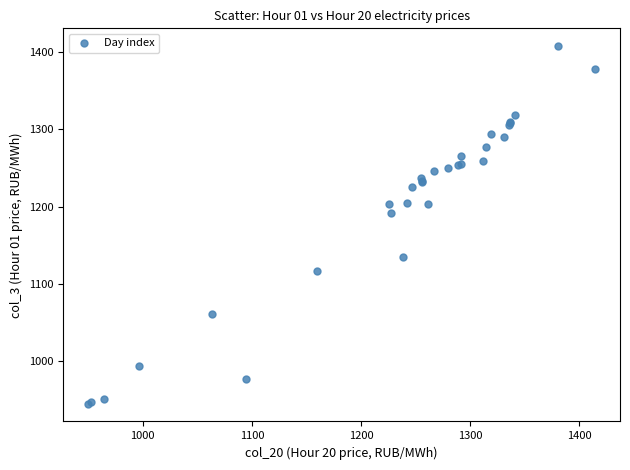

What Y value in the scatter plot is closest to 1176?

1192.0